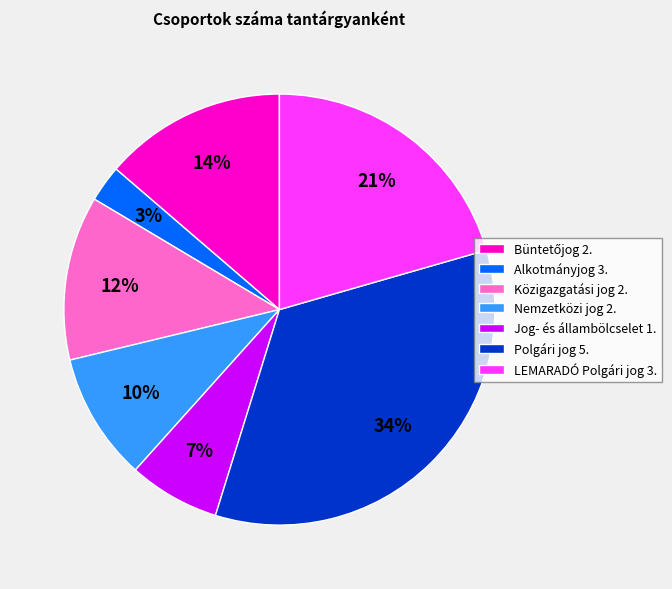

Is it true that Közigazgatási jog 2. is 12% of the pie?

True